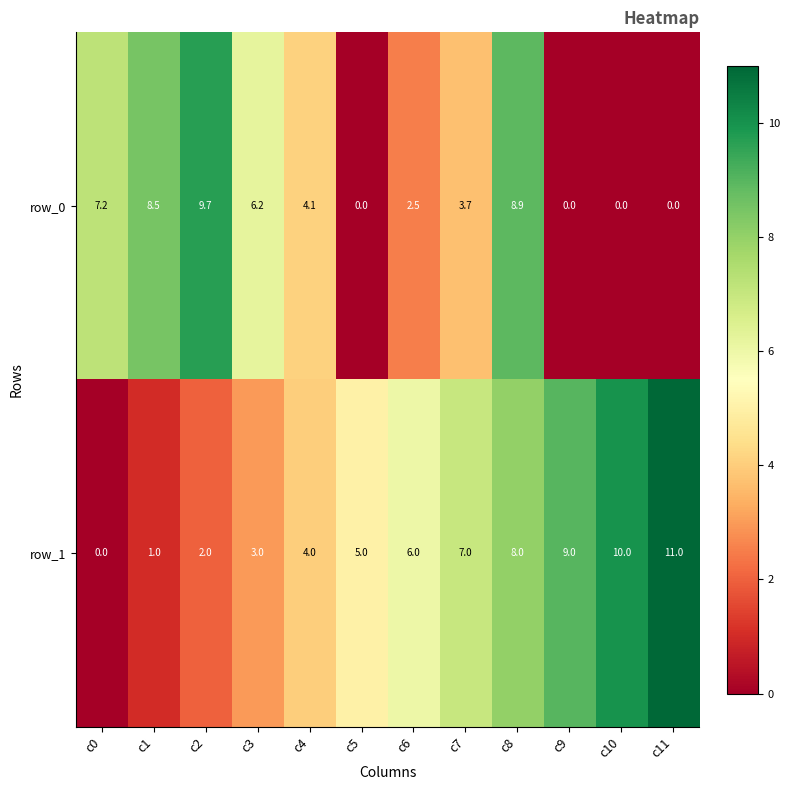

List the series in order of their peak value, highest first.

row_1, row_0